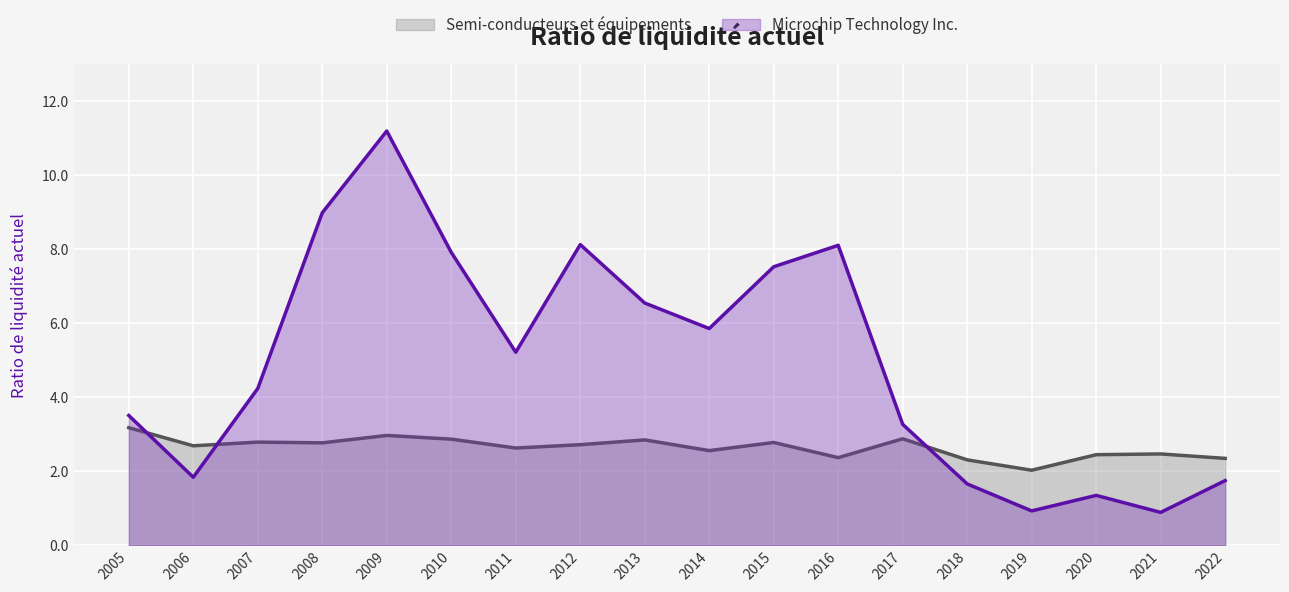

Which series changed the most between 2011 and 2019?

Microchip Technology Inc.